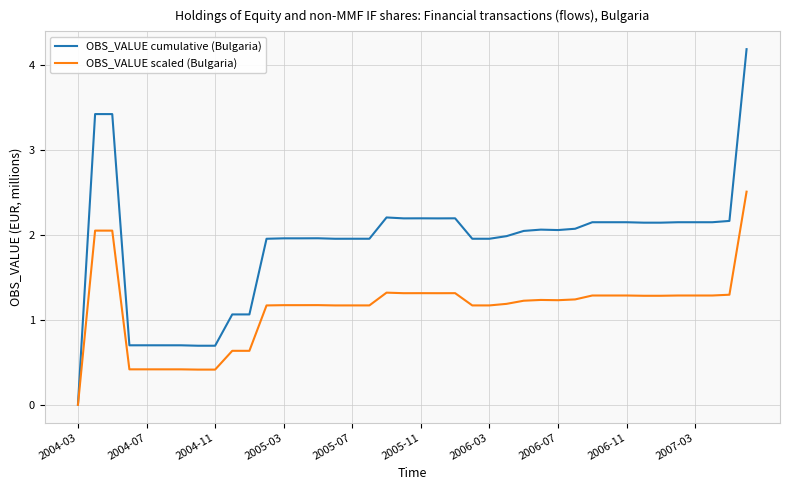

Which series has the largest range (max minus min)?

OBS_VALUE cumulative (Bulgaria)